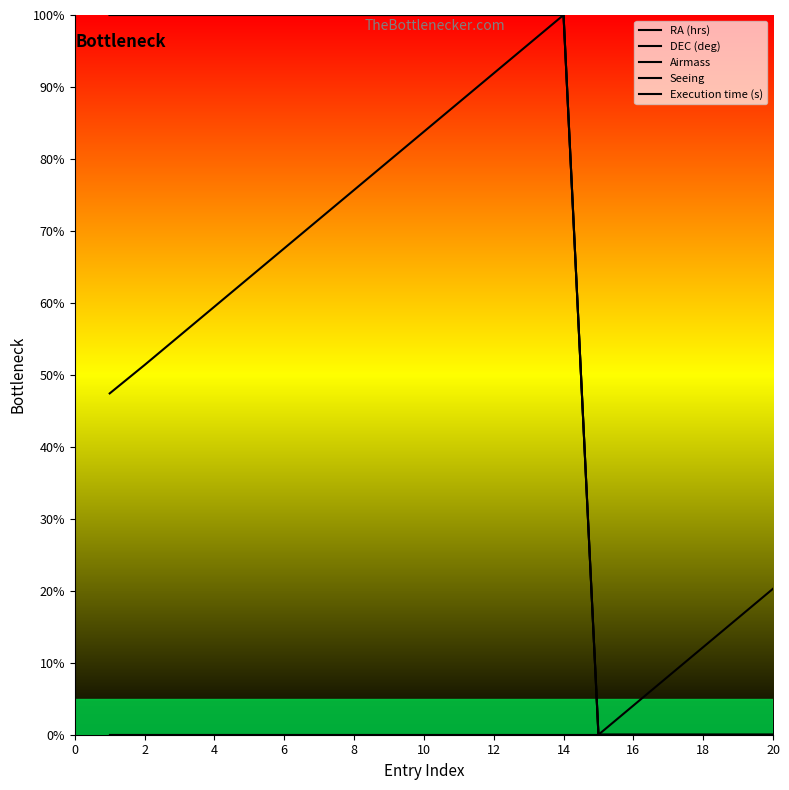

At which category does RA (hrs) reach its first local valley?

14